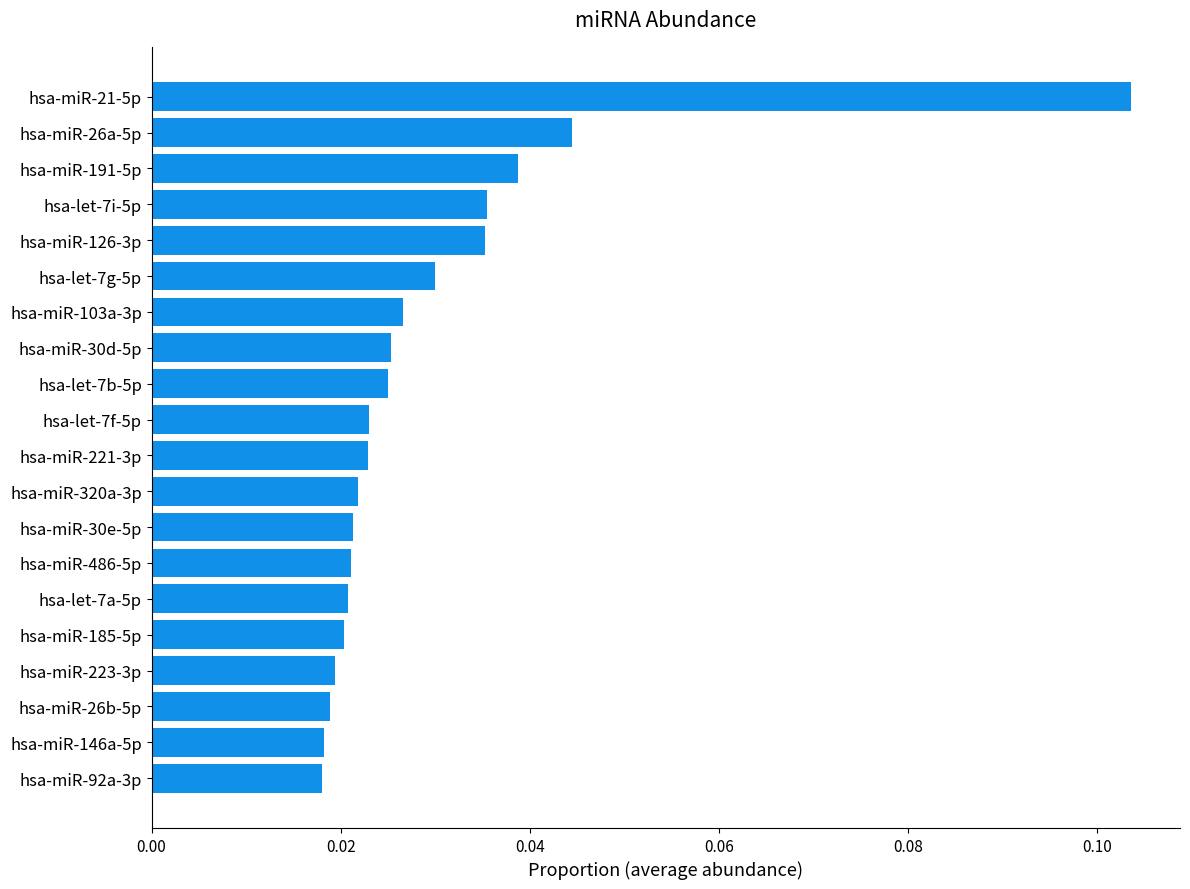

How many data points does each series have?

20